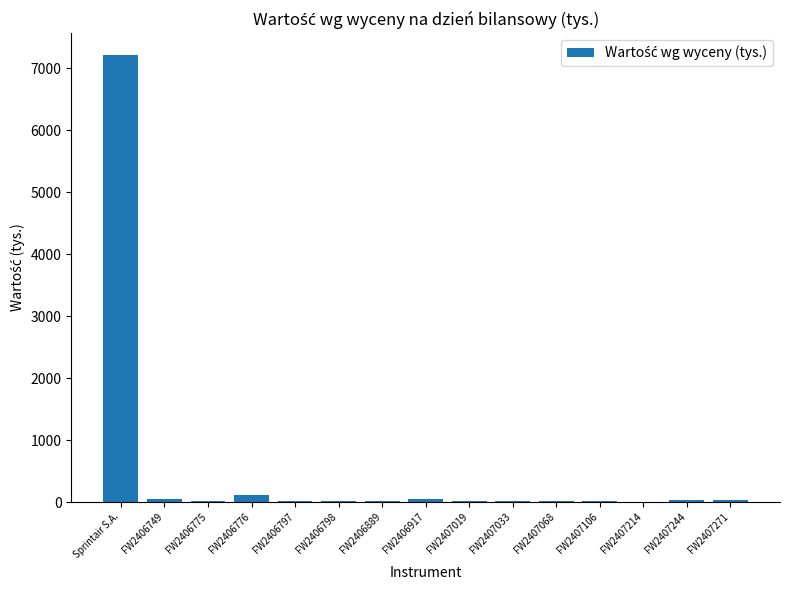

Which category has the highest value across all series?

Sprintair S.A.